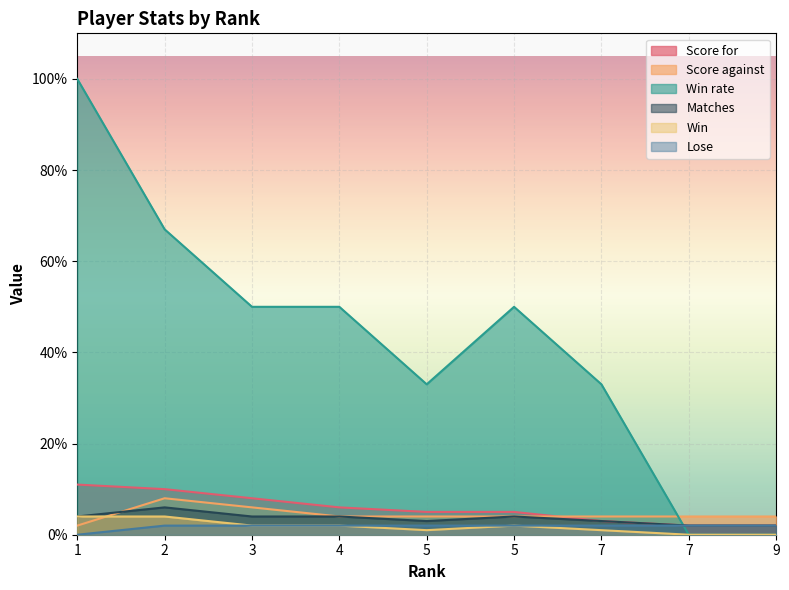

Reading left to right, extract all data points from this chart.

Score for: 1=11	2=10	3=8	4=6	5=5	5=5	7=3	7=2	9=2
Score against: 1=2	2=8	3=6	4=4	5=4	5=4	7=4	7=4	9=4
Win rate: 1=100	2=67	3=50	4=50	5=33	5=50	7=33	7=0	9=0
Matches: 1=4	2=6	3=4	4=4	5=3	5=4	7=3	7=2	9=2
Win: 1=4	2=4	3=2	4=2	5=1	5=2	7=1	7=0	9=0
Lose: 1=0	2=2	3=2	4=2	5=2	5=2	7=2	7=2	9=2